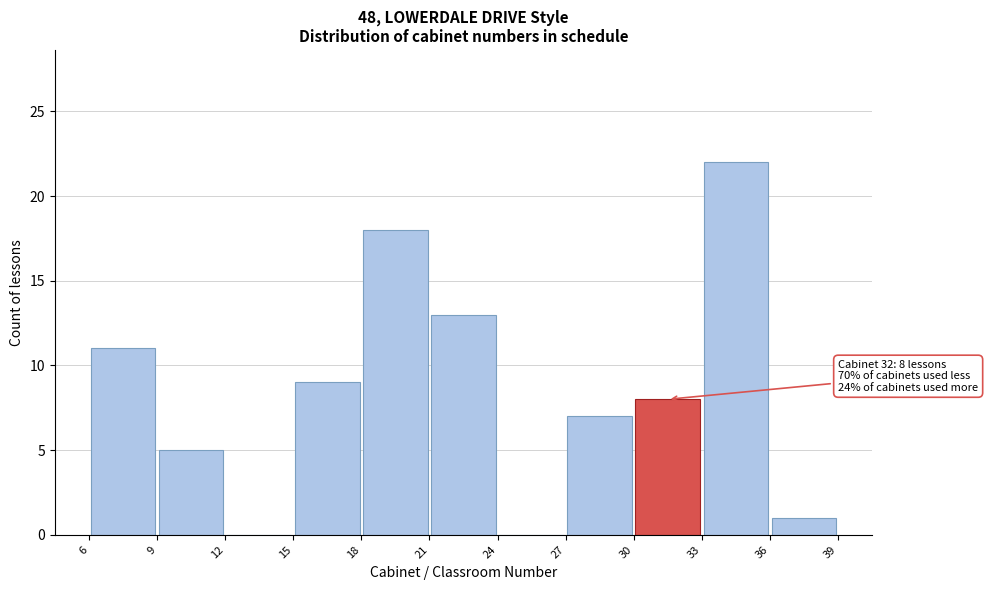

Over which range of the x-axis is the bar tallest?

33 to 36